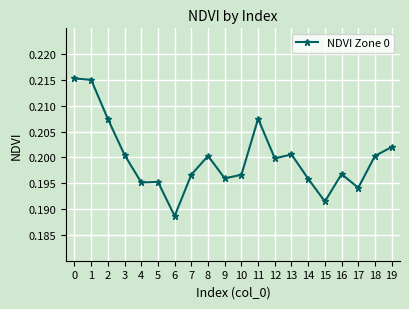

True or false: the data shows 0.2 at 10.

True